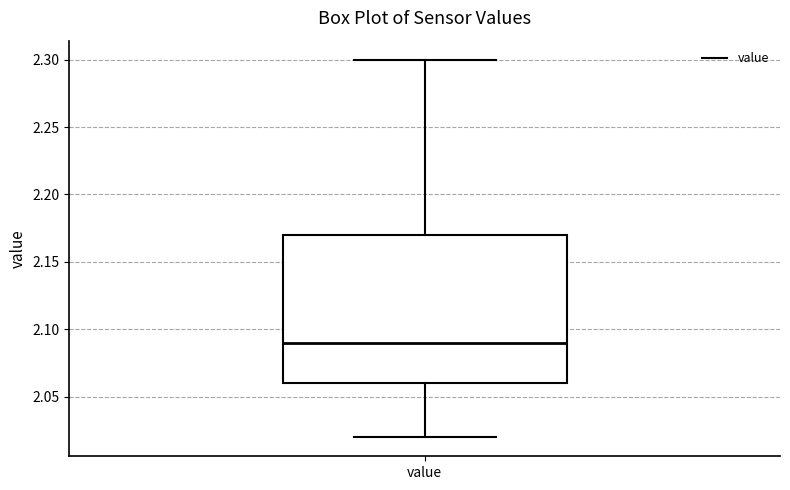

Read this box plot against the y-axis: the position of the median line, the range covered by the box, and the ends of both whiskers. The values are not printed on the chart, so give them approximately, as read against the axis.

median 2.09, box 2.06 to 2.17, whiskers 2.02 to 2.30